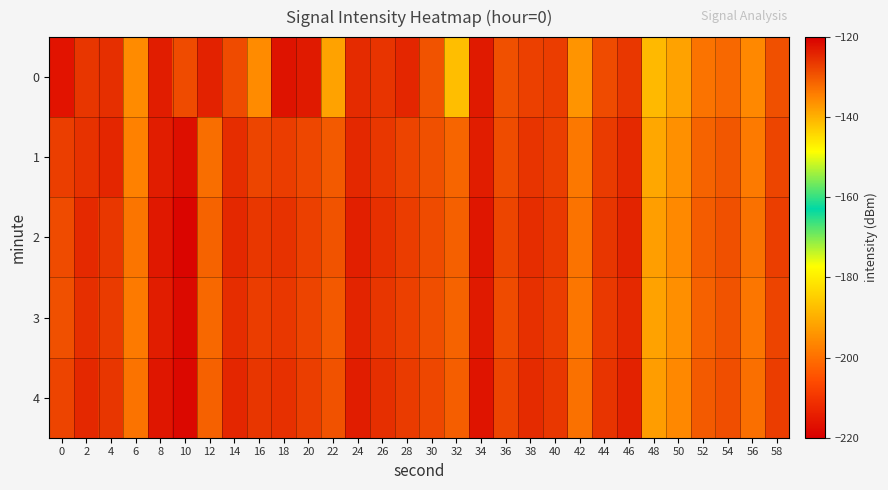

List the series in order of their peak value, lowest first.

0, 1, 3, 4, 2